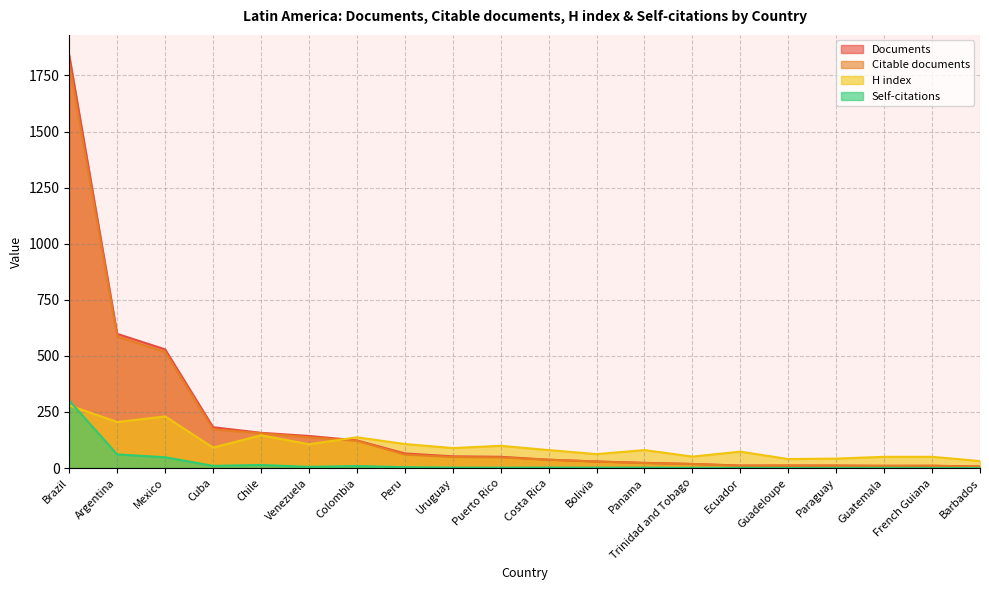

What is the difference between the highest and lowest values at Costa Rica?

77.9